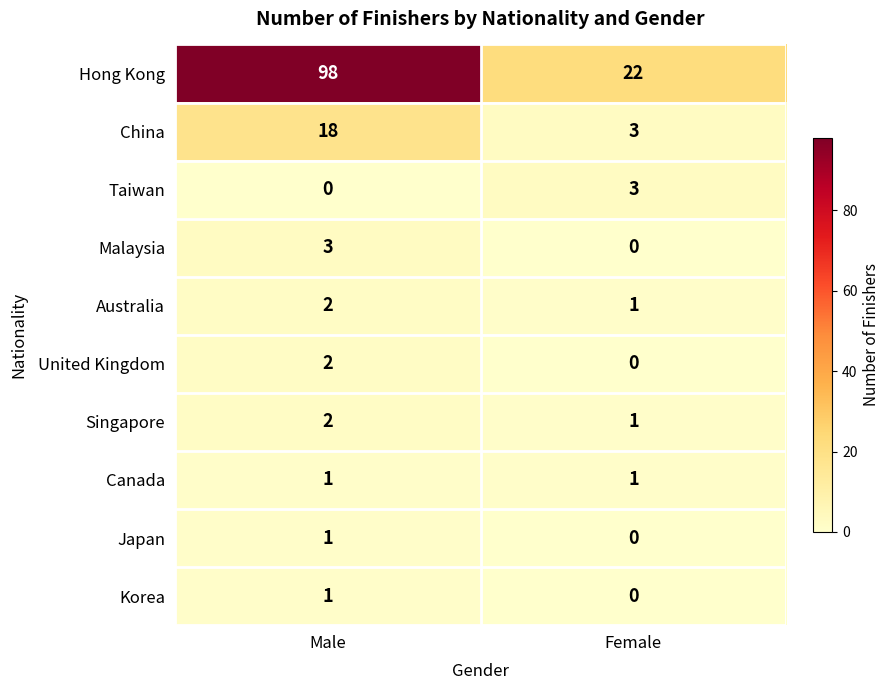

What is the sum of the Malaysia values at Female and Male?

3